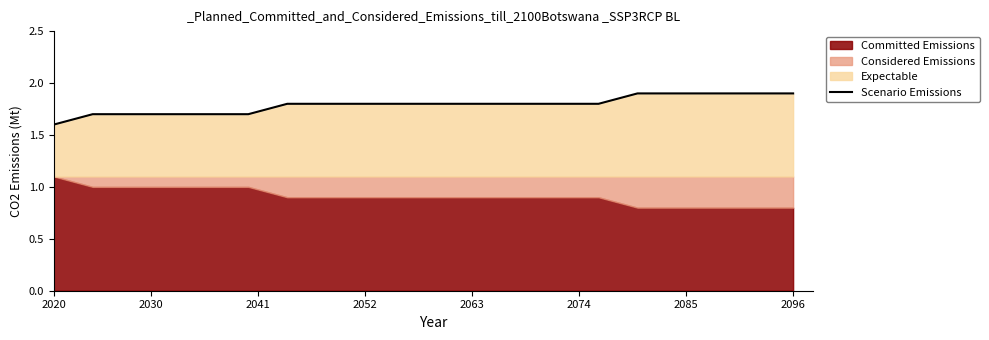

True or false: the data has more than 1 interior local peaks.

False